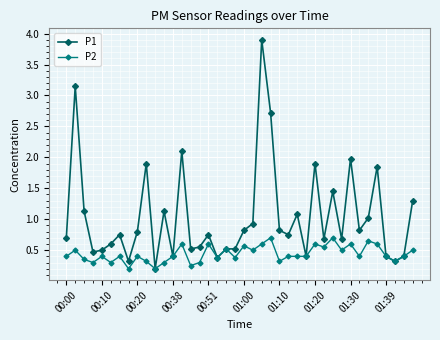

List the series in order of their overall mean, lowest first.

P2, P1